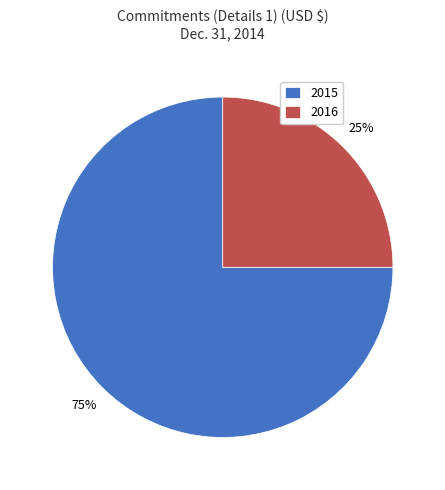

How many segments does this pie chart have?

2